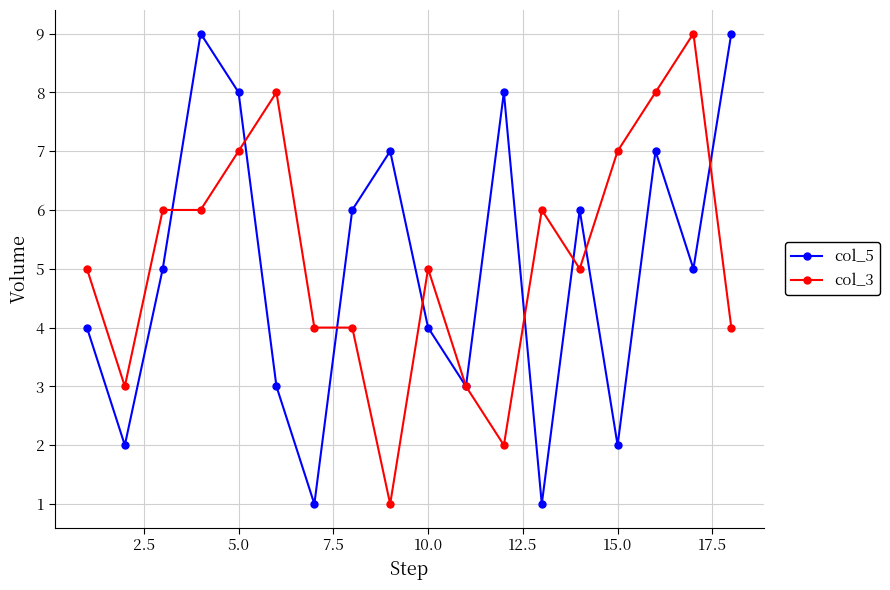

What is the maximum value shown in the chart?

9